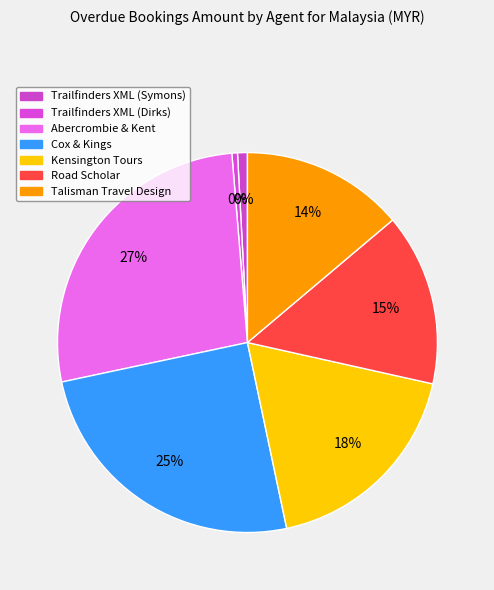

What percentage is the Road Scholar slice, to the nearest percent?

15%